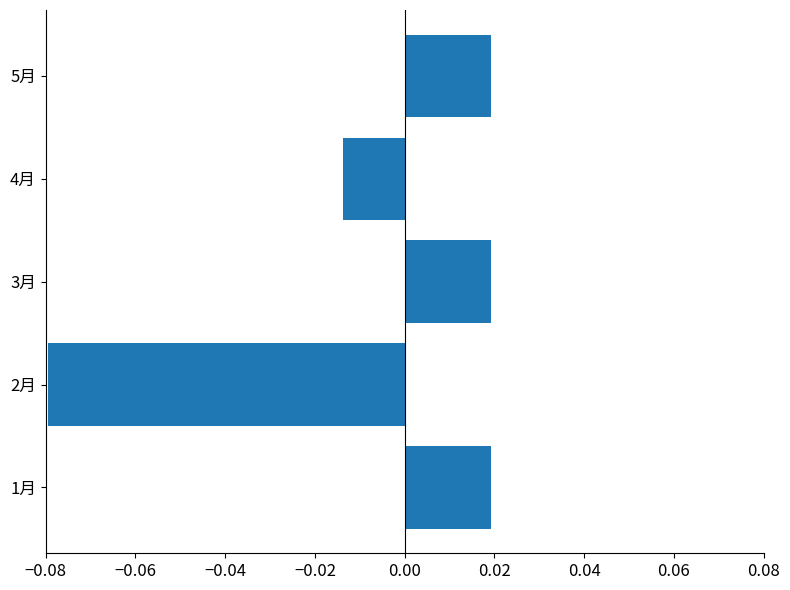

How many data points are above 0?

3